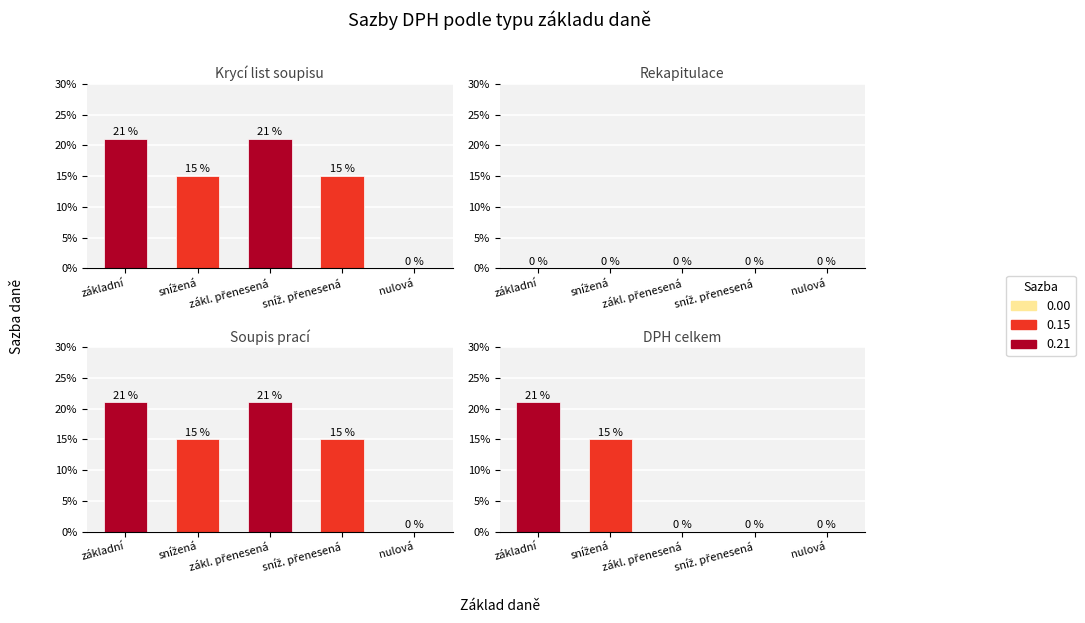

The value of DPH celkem at zákl. přenesená is 0.1. True or false?

False